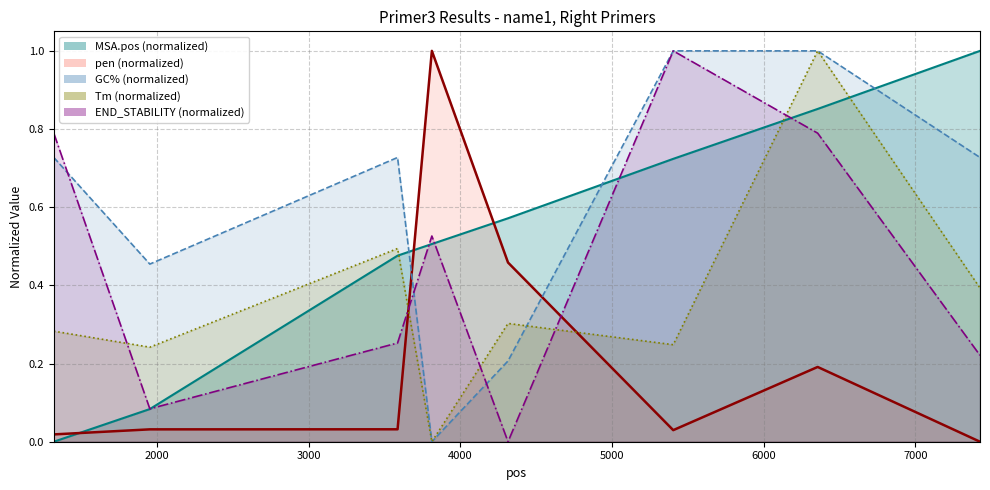

What is the difference between the maximum and minimum values in the PRIMER_RIGHT_0_TM series?

1.0